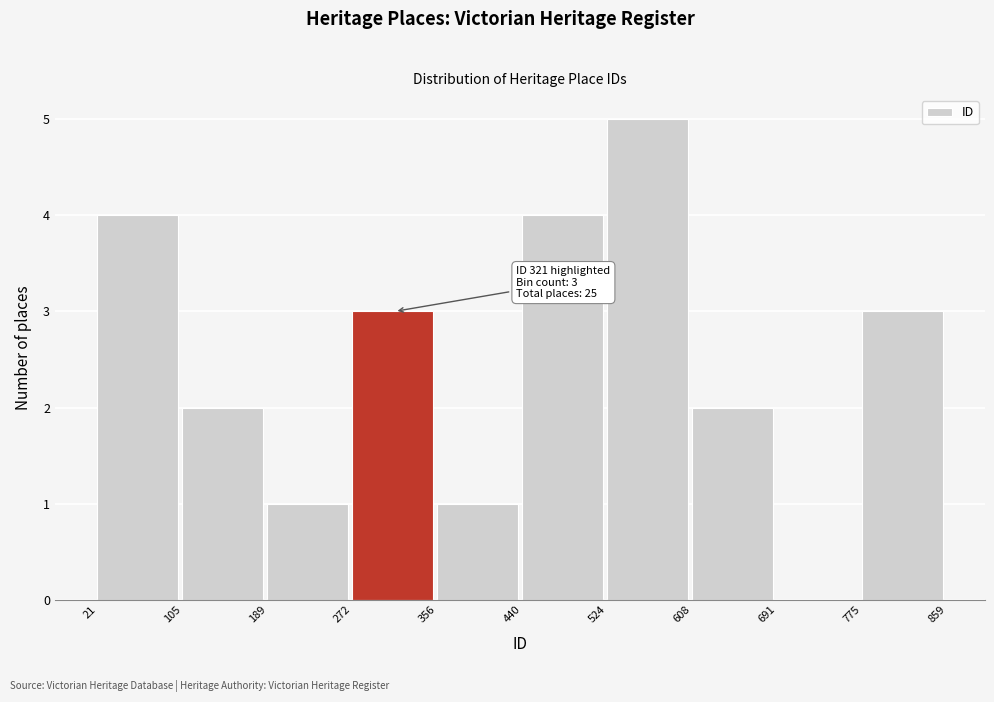

Which range on the x-axis has the tallest bar?

524 to 608